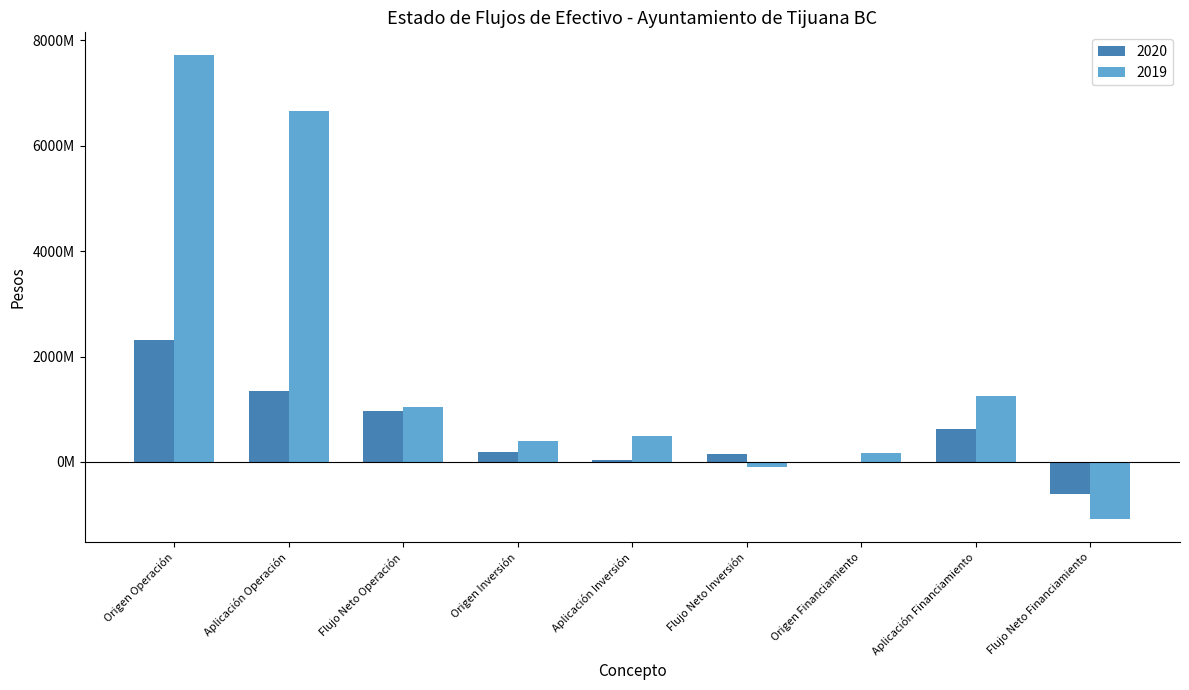

What is the value of the 2019 bar at the 4th from the left?

395968641